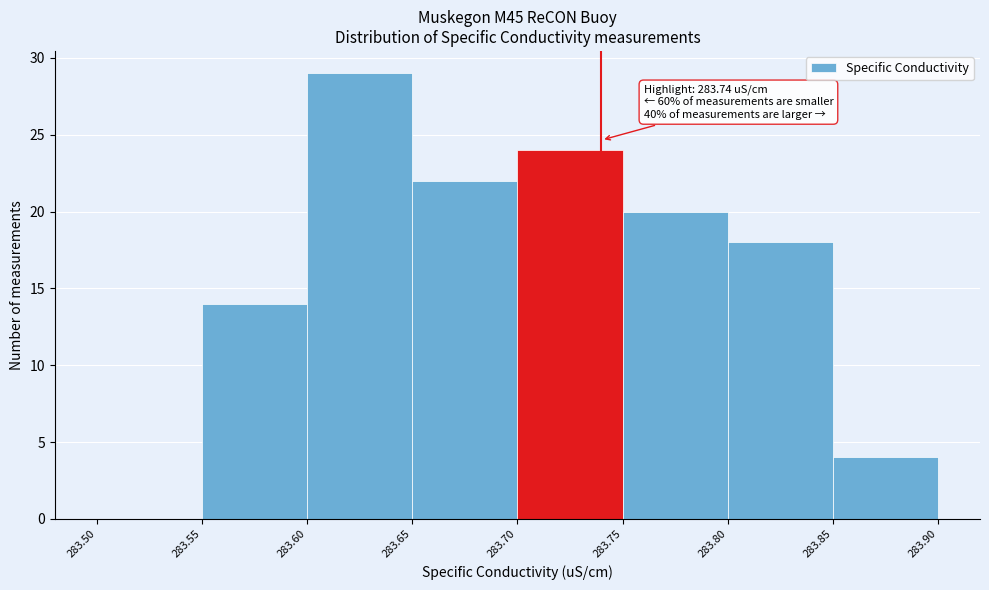

Which range on the x-axis has the tallest bar?

283.60 to 283.65